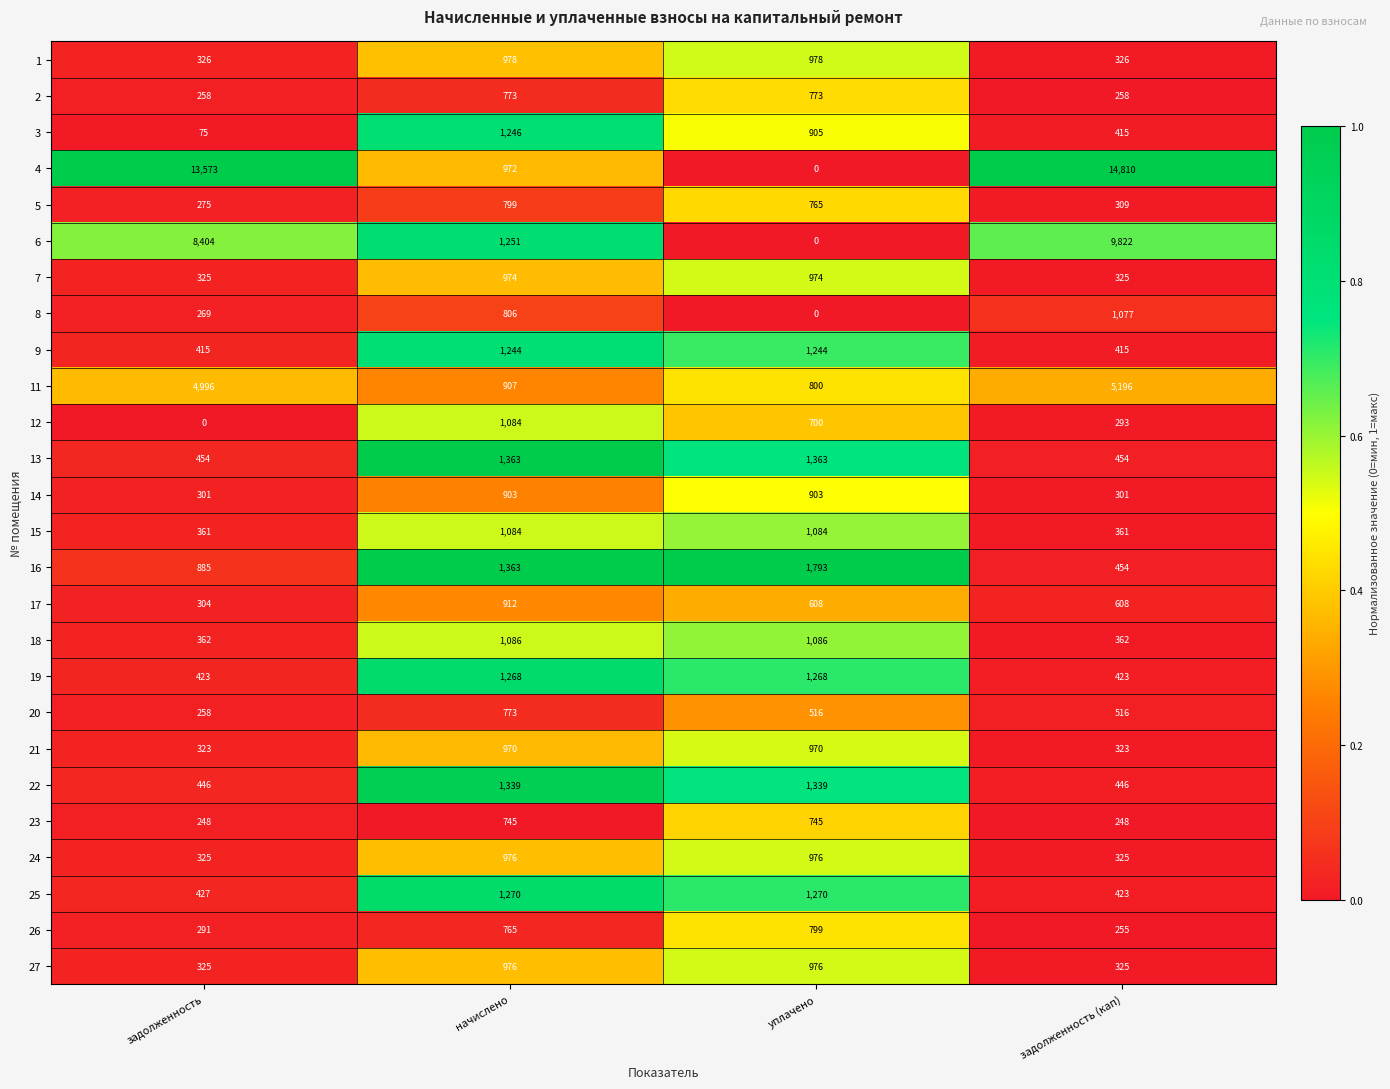

The 25 series shows 1270 at уплачено. True or false?

True